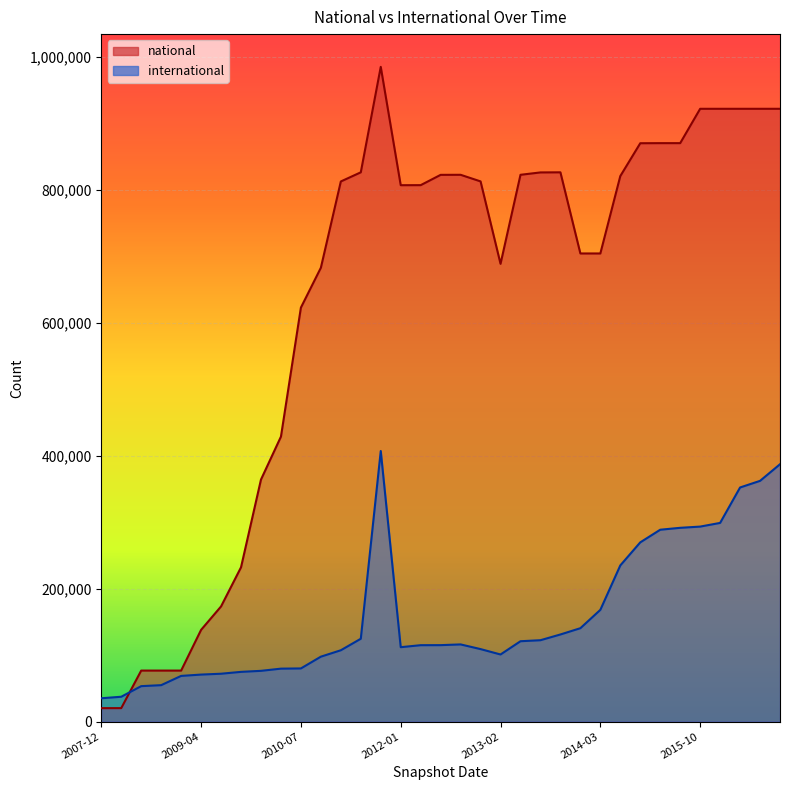

List the series in order of their peak value, lowest first.

international, national